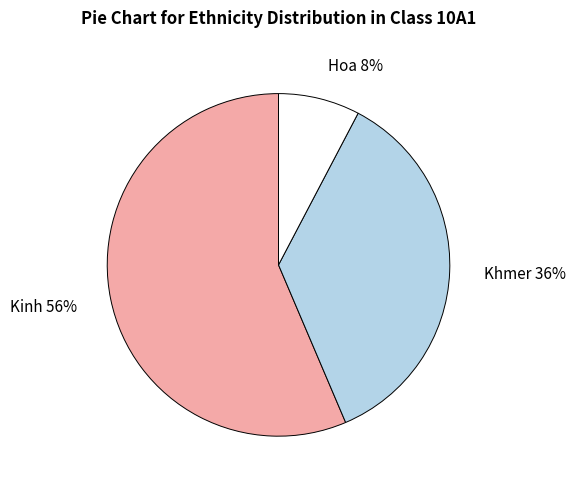

How many slices are in this pie chart?

3